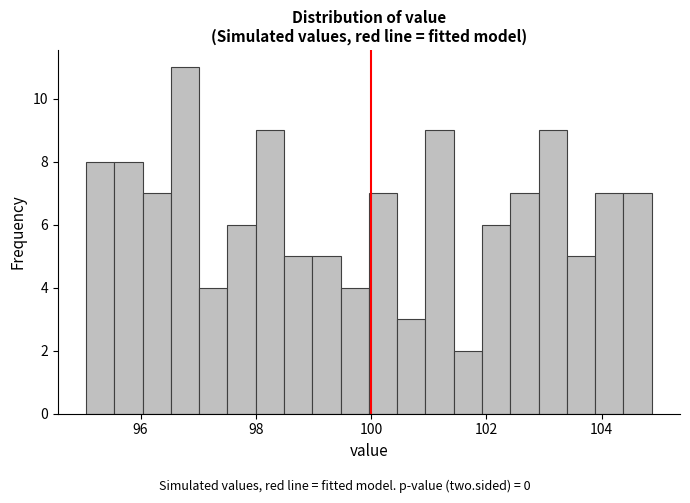

Read against the x-axis, roughly where is the centre of the tallest bar?

96.8